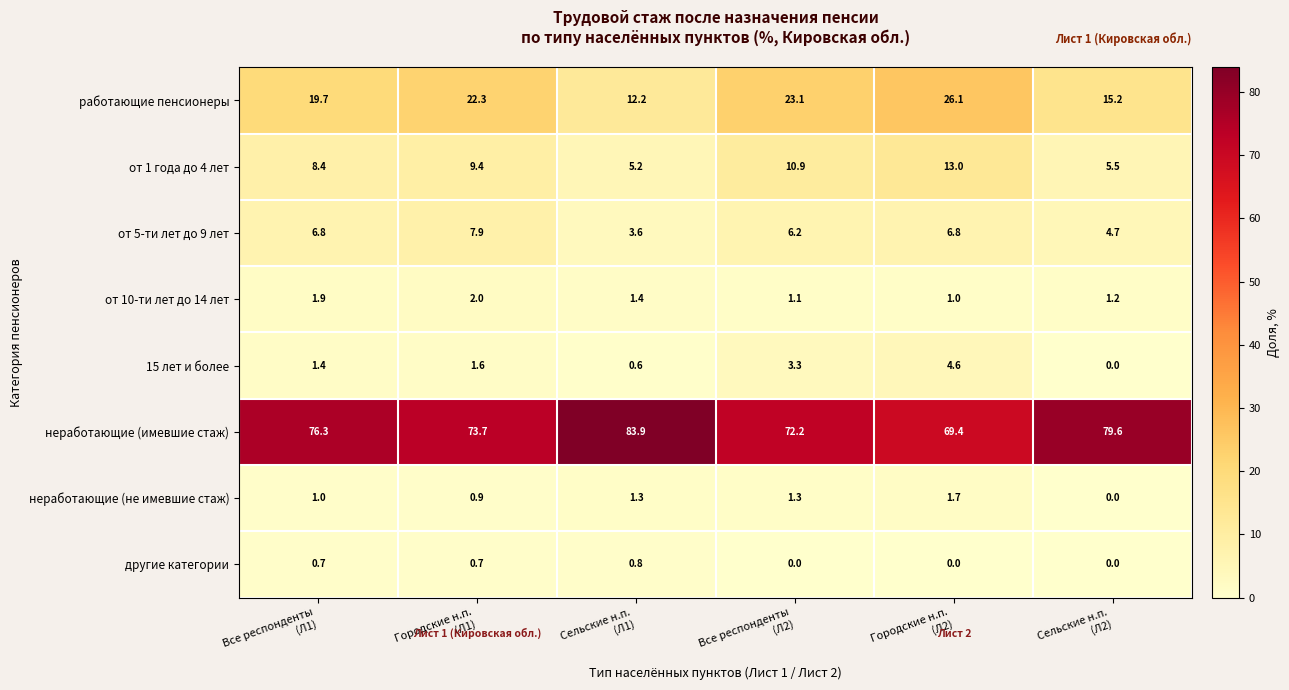

What is the sum of all неработающие (имевшие стаж) values?

455.1